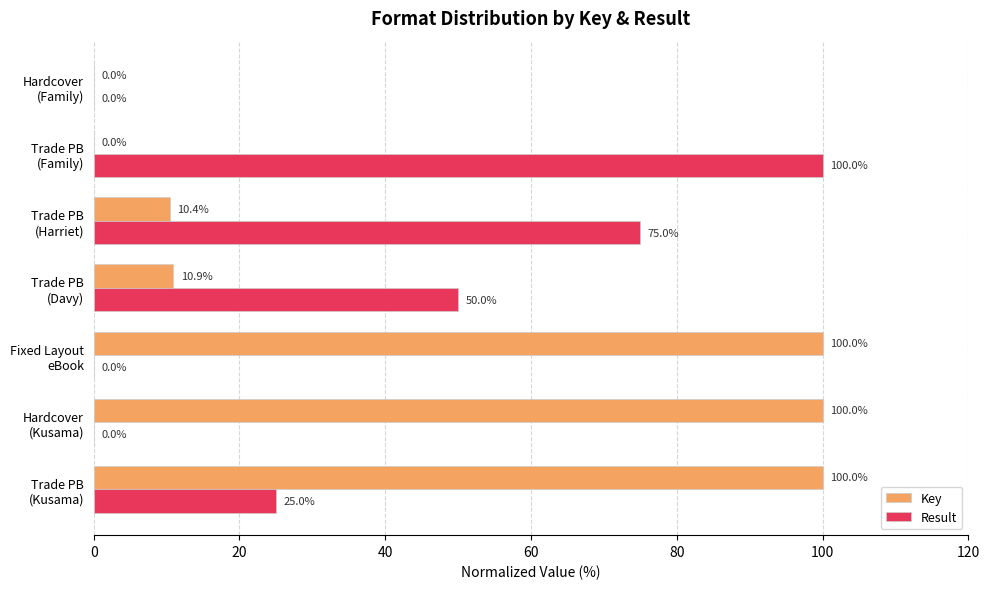

Which series has the largest total across all categories?

Key